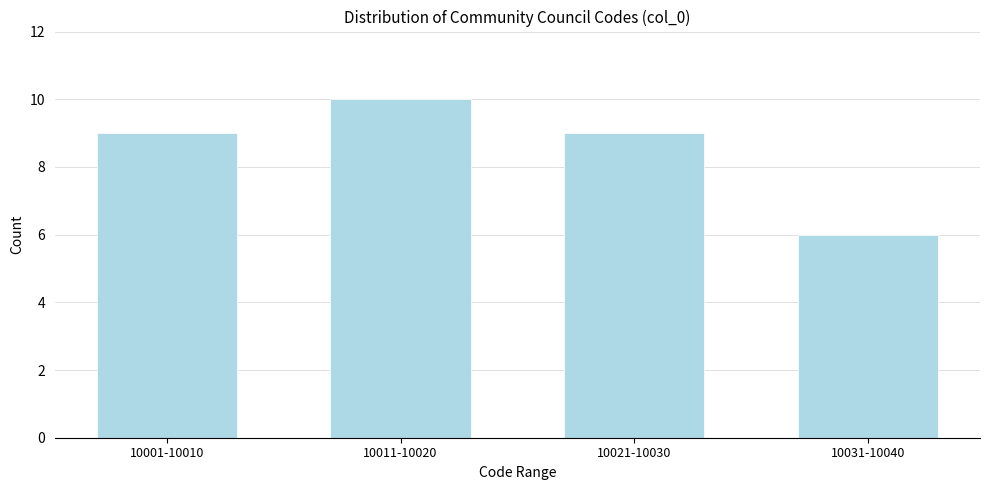

Reading left to right, transcribe all the data shown in this chart.

10001-10010=9	10011-10020=10	10021-10030=9	10031-10040=6